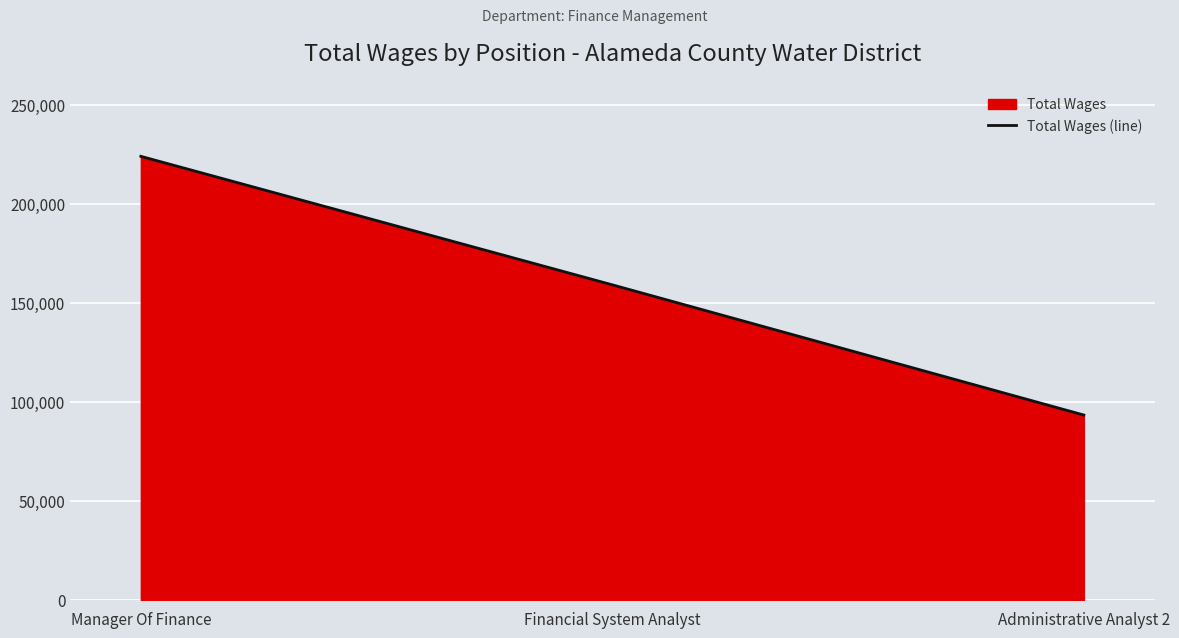

What is the sum of all values?

476427